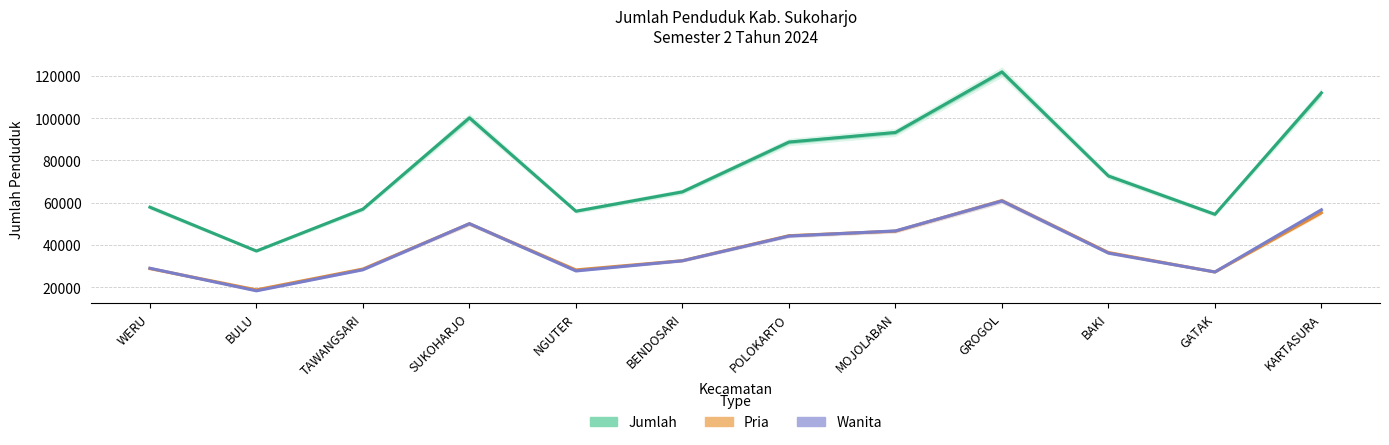

How many series are shown in this chart?

3